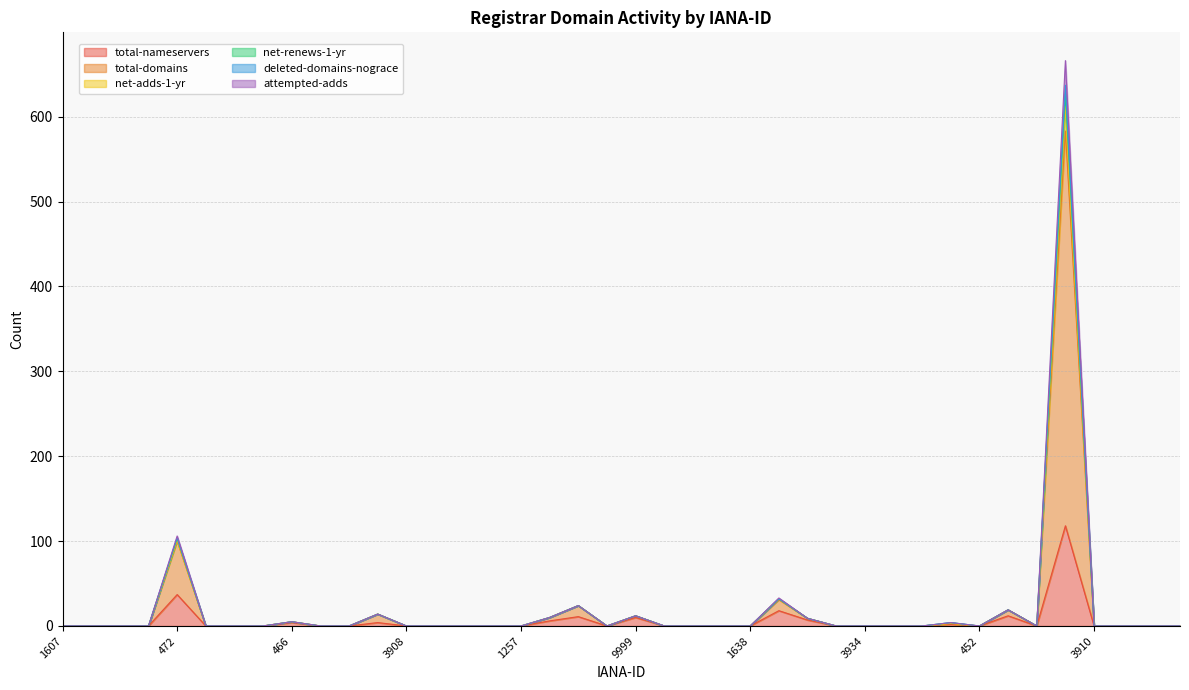

What is the sum of all attempted-adds values?

810